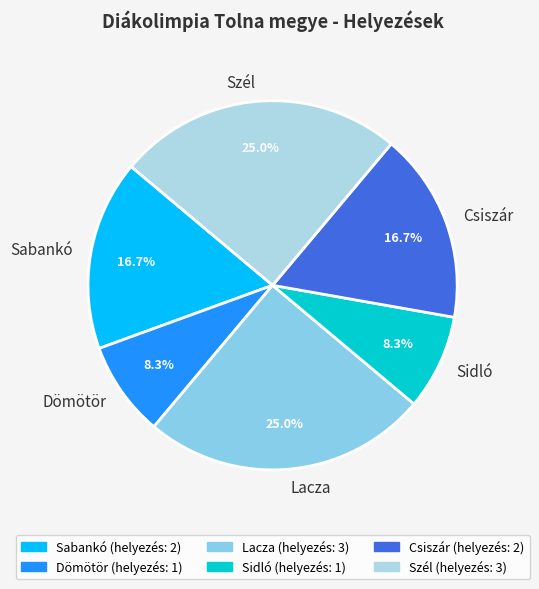

To the nearest percent, what is the average slice percentage?

17%